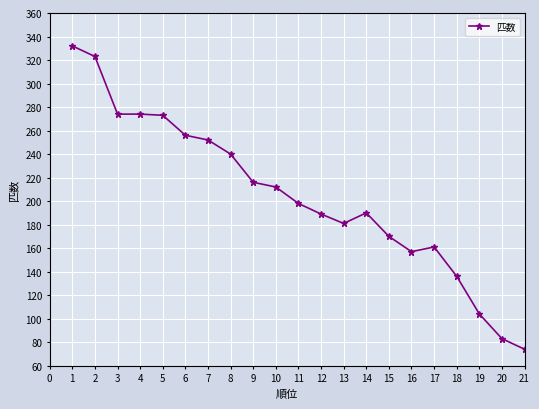

True or false: the data has more than 0 interior local peaks.

True